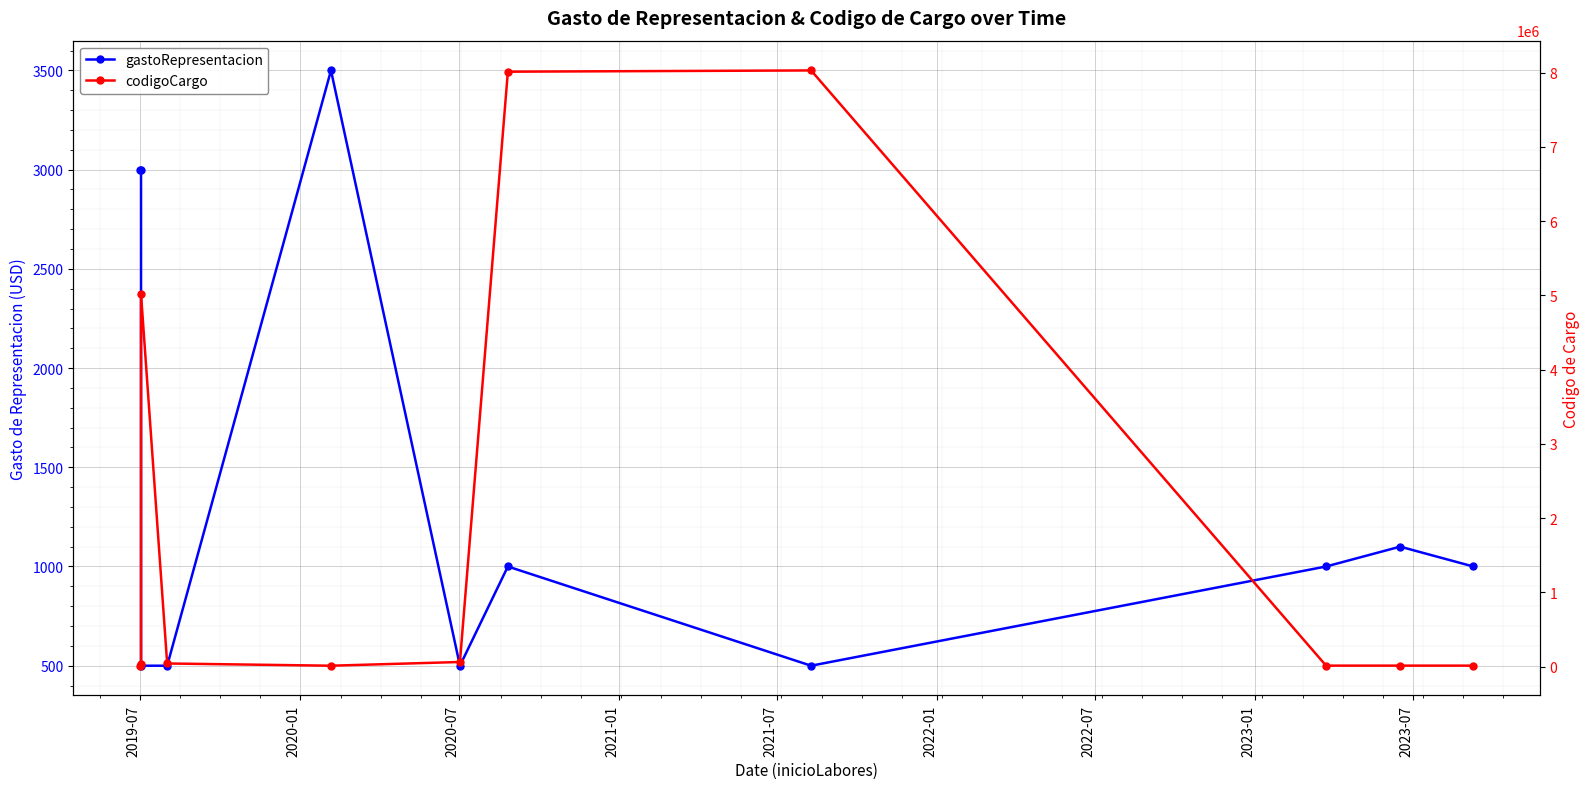

What is the difference between the highest and lowest values at 2020-01?

29010